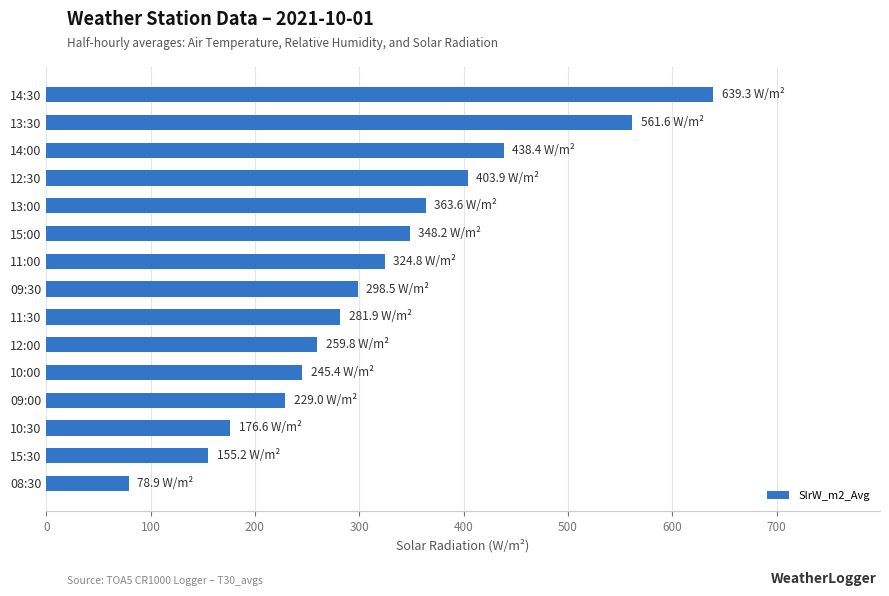

Reading bottom to top, extract all data points from this chart.

78.9	155.2	176.6	229.0	245.4	259.8	281.9	298.5	324.8	348.2	363.6	403.9	438.4	561.6	639.3